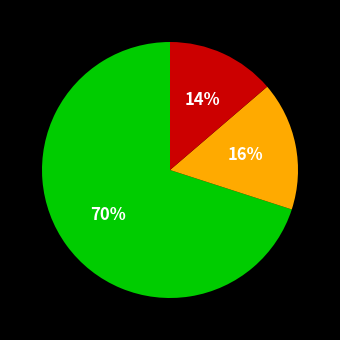

To the nearest percent, what is the average slice percentage?

33%